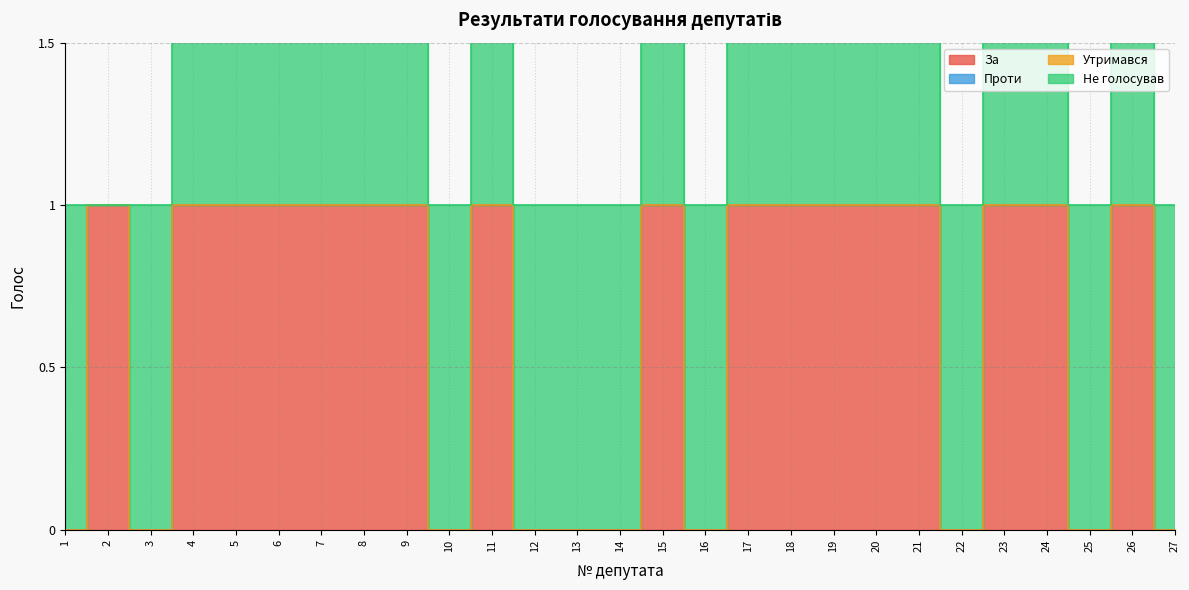

How many data points does each series have?

27